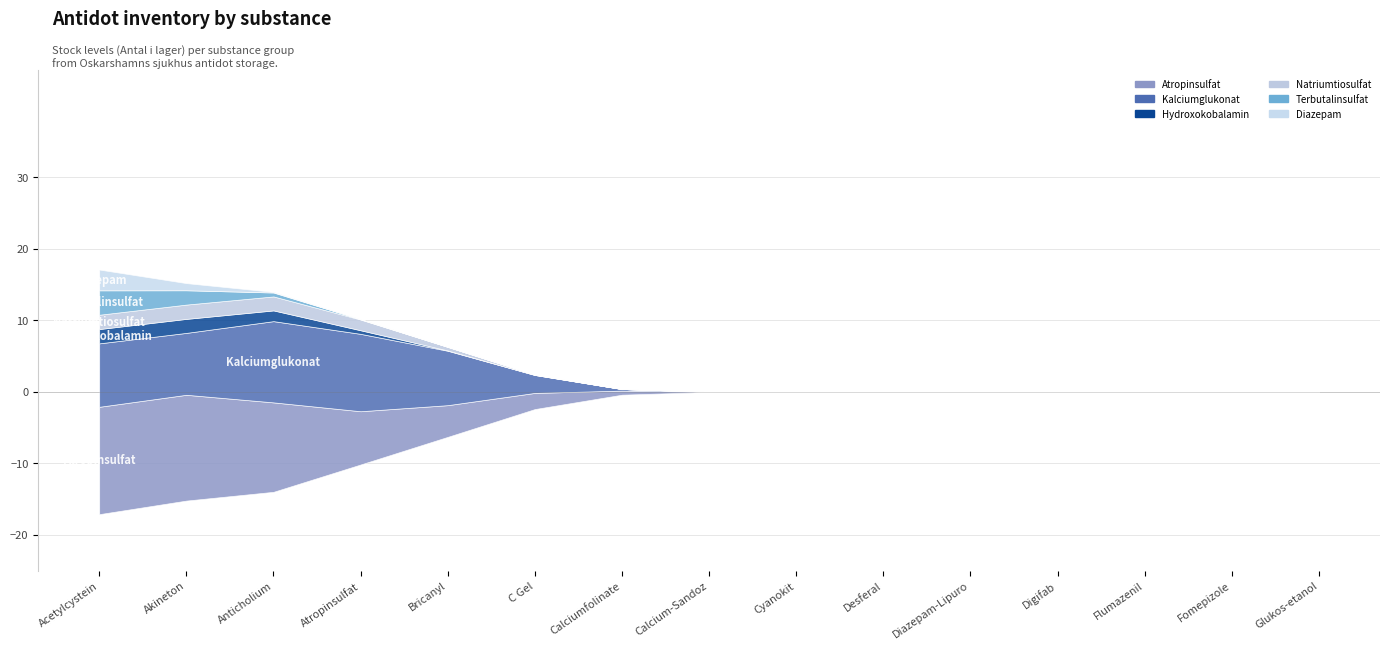

Where is Terbutalinsulfat nearest to the value 2?

Akineton